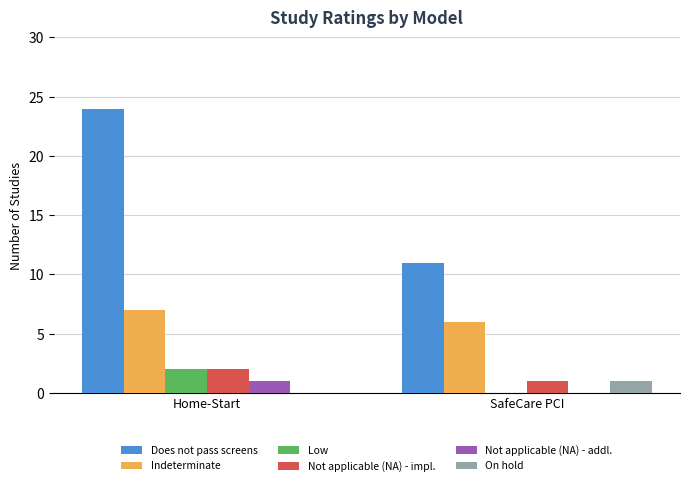

Between Home-Start and SafeCare PCI, which series saw the biggest shift?

Does not pass screens